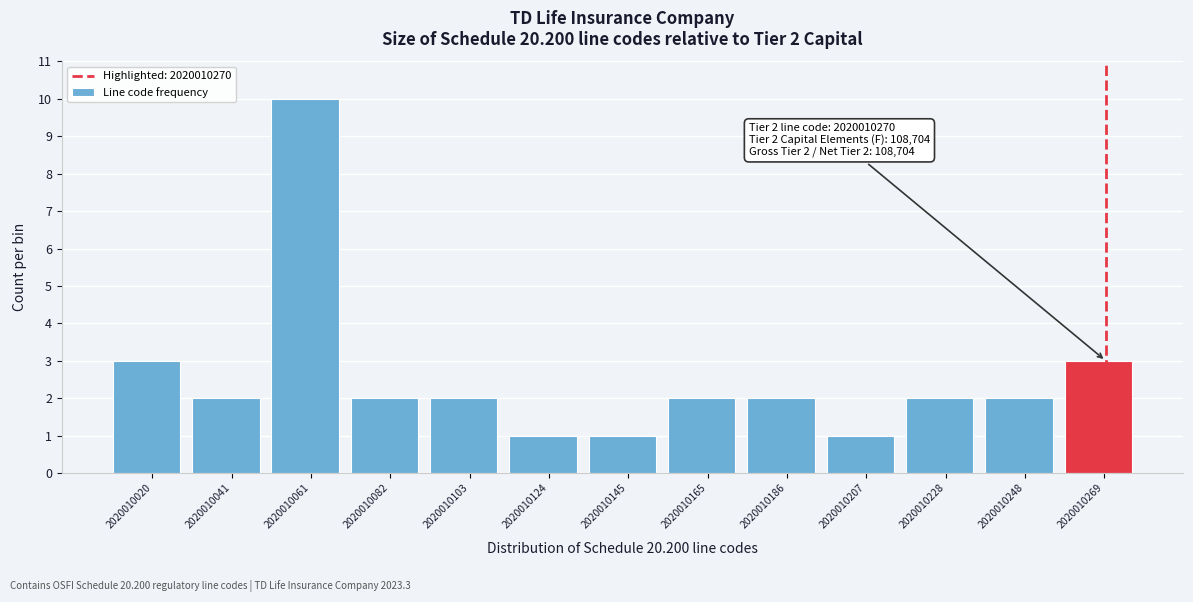

Over which range of the x-axis is the bar tallest?

2020010050 to 2020010070